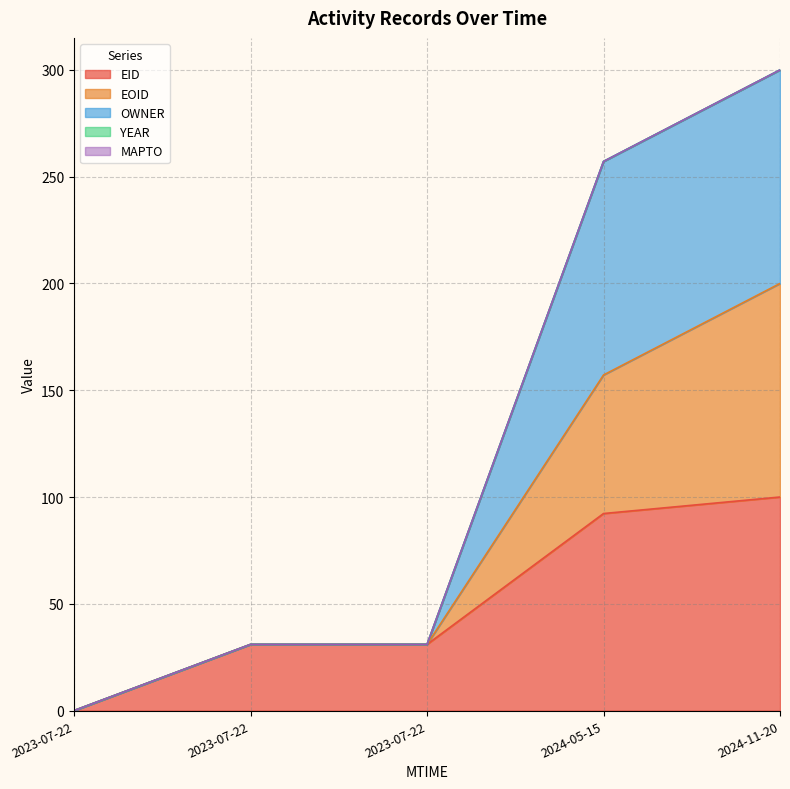

True or false: EOID has a value of 31.0 at 2023-07-22.

True